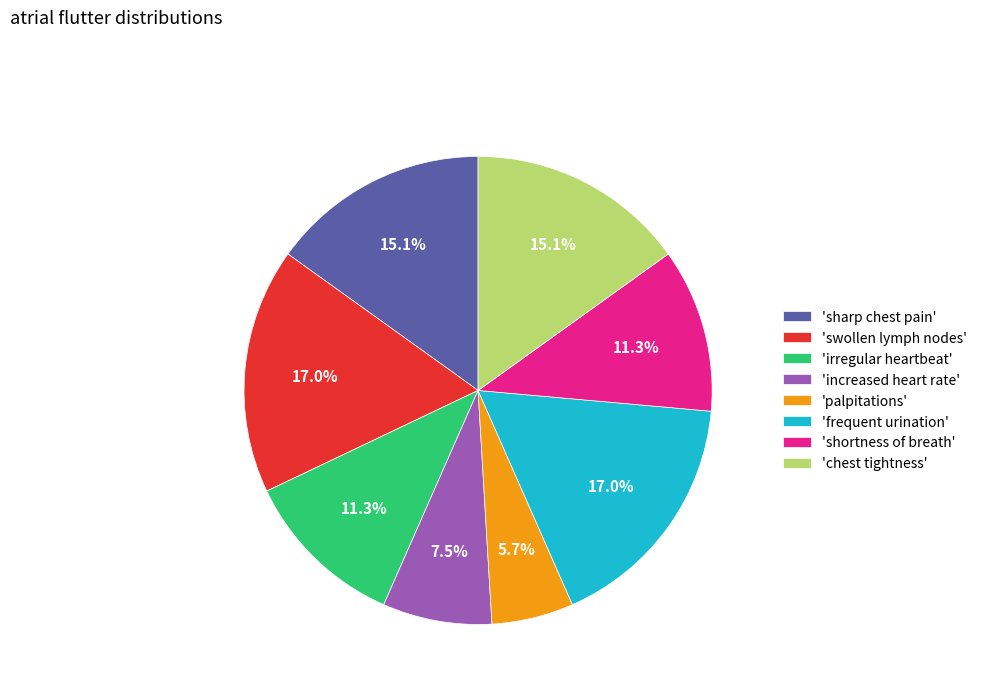

Which slice is the smallest?

'palpitations'